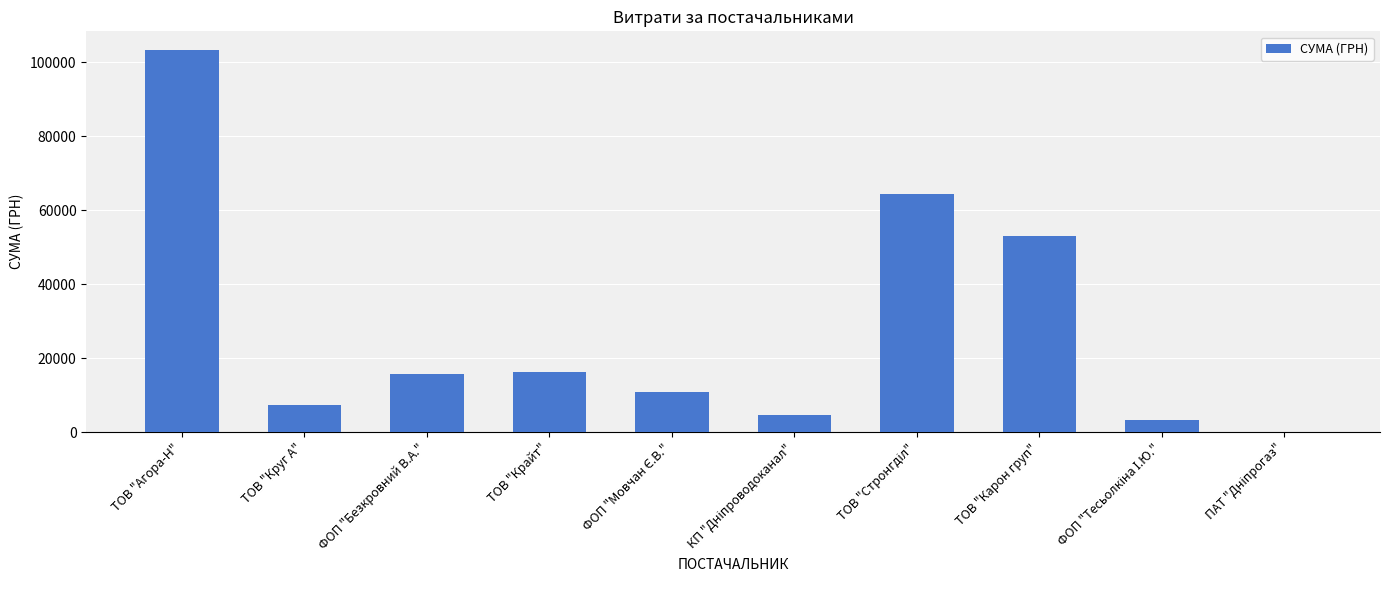

Count the number of data series in this chart.

1